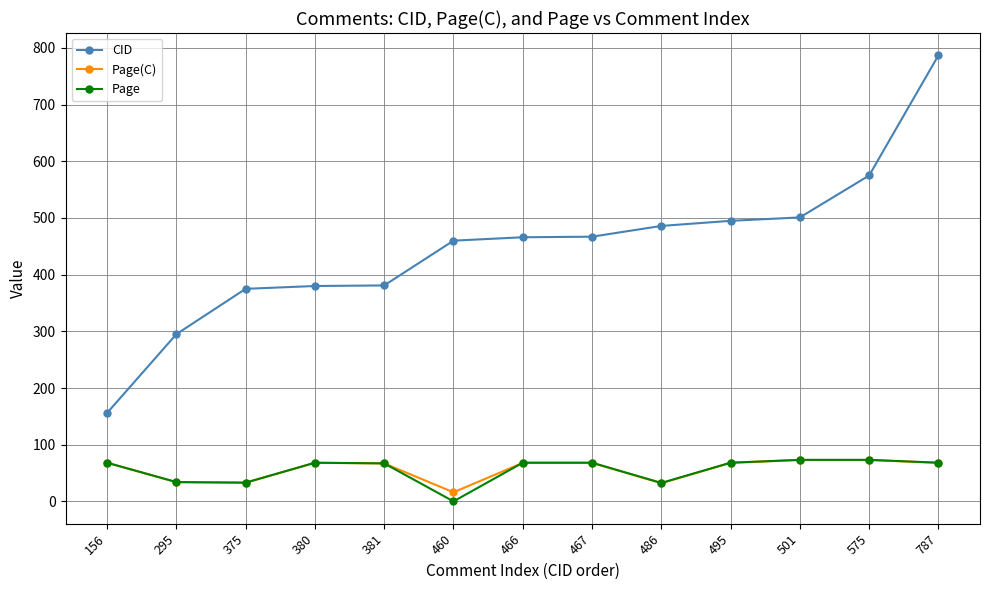

What are all the series names shown in the legend?

CID, Page(C), Page